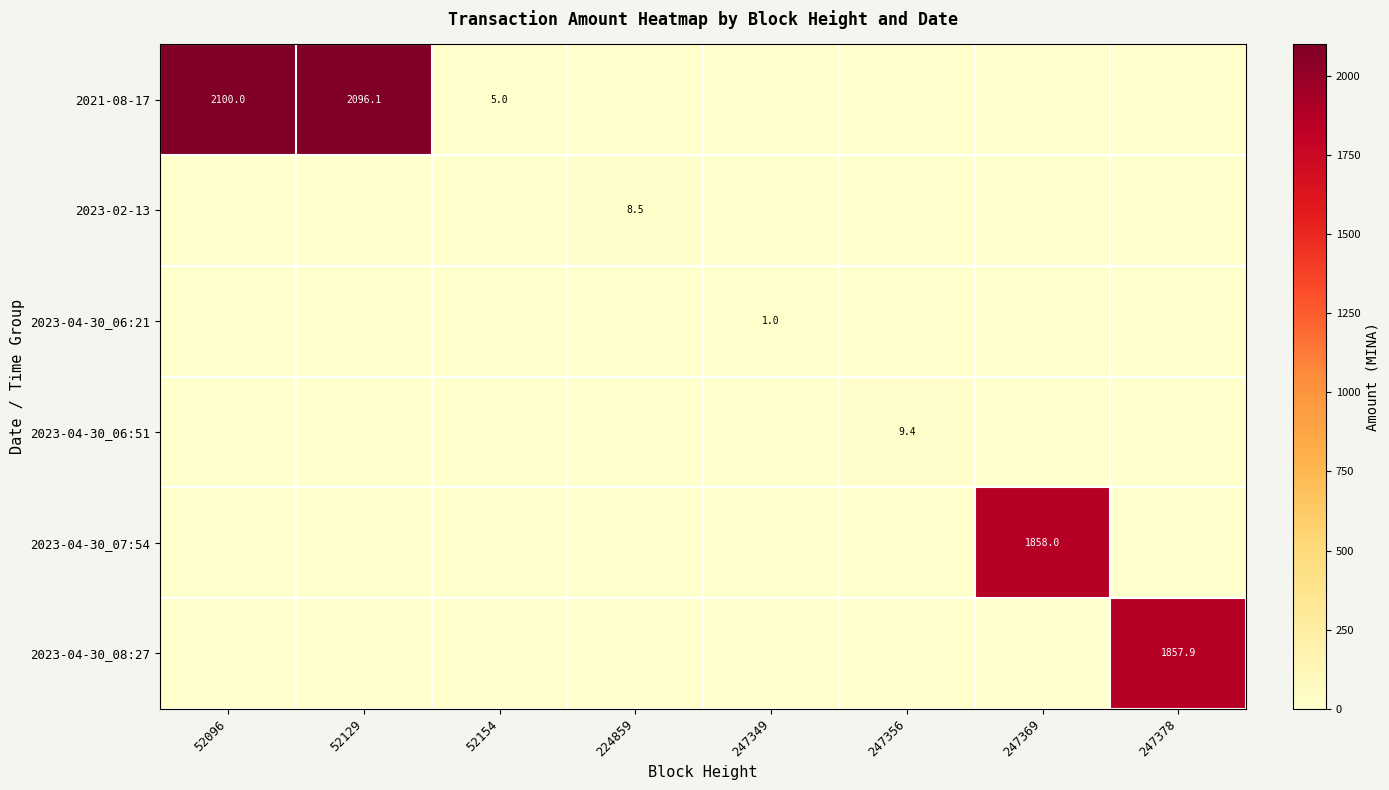

Between 247378 and 52129, which is larger?

52129